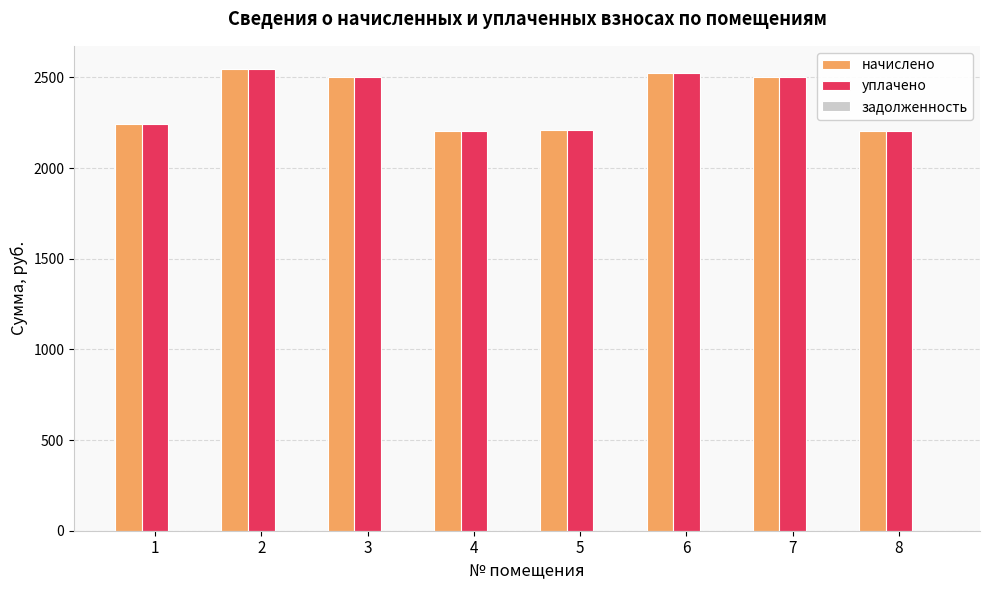

At which label does начислено first exceed 2500?

2